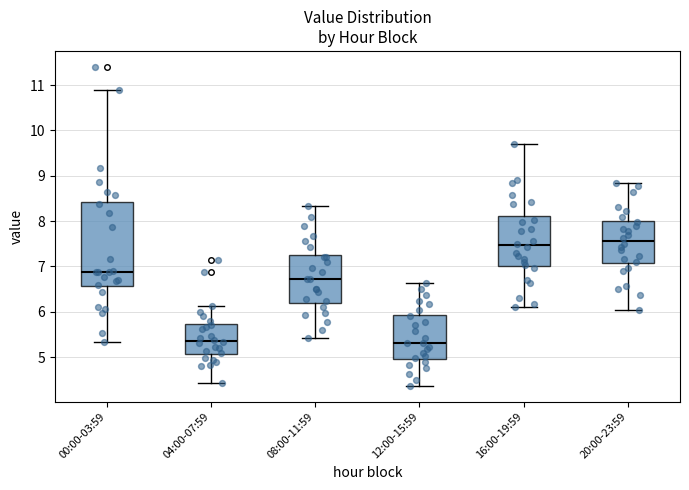

Which box is the tallest, from its lower edge to its upper edge?

00:00-03:59